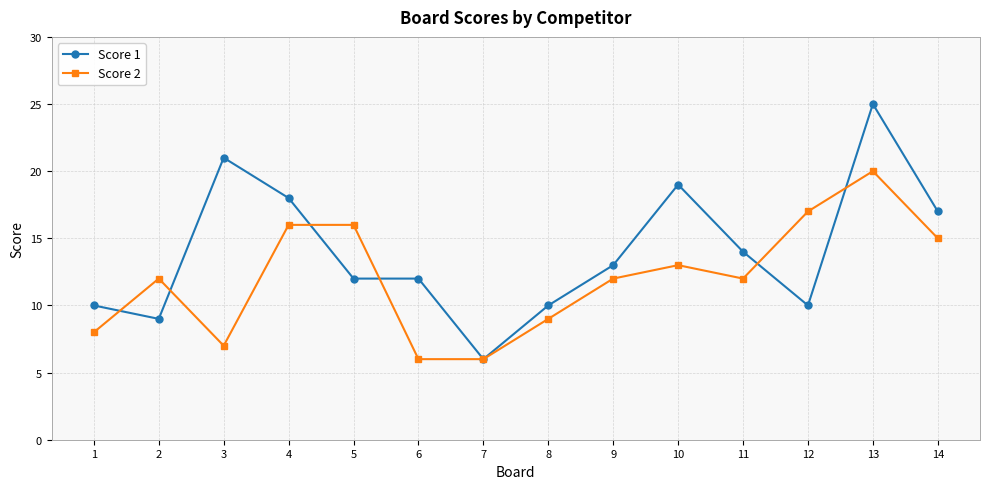

Where is the first local maximum for Score 2?

2